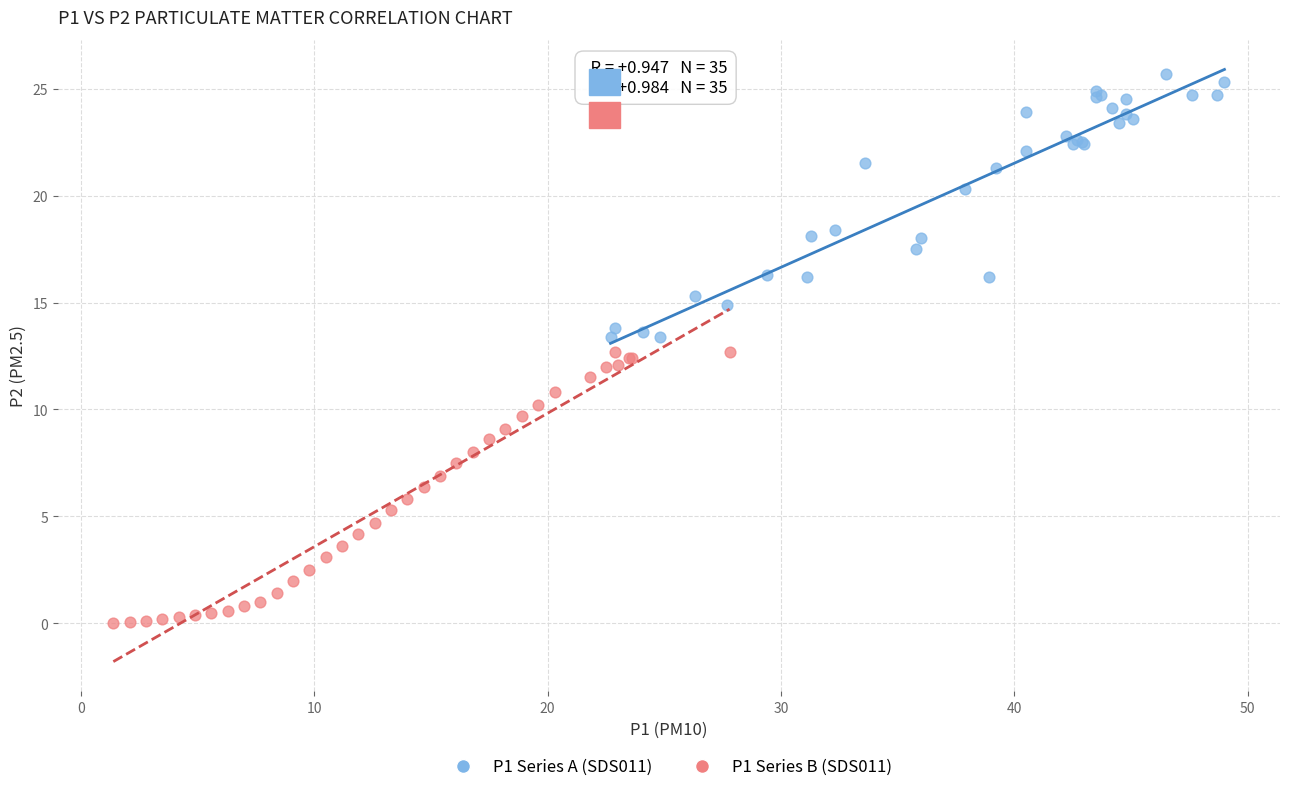

Which series reaches the maximum Y coordinate?

P1 Series A (SDS011)